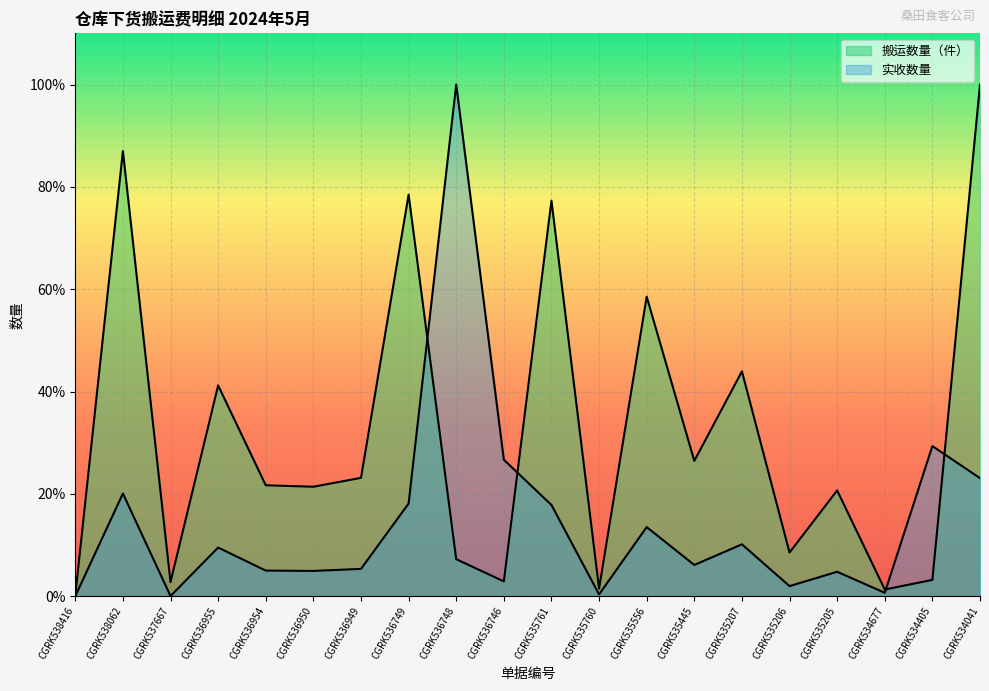

Reading left to right, what are all the values shown in this chart?

搬运数量（件）: CGRK538416=0.0	CGRK538062=0.9	CGRK537667=0.0	CGRK536955=0.4	CGRK536954=0.2	CGRK536950=0.2	CGRK536949=0.2	CGRK536749=0.8	CGRK536748=0.1	CGRK536746=0.0	CGRK535761=0.8	CGRK535760=0.0	CGRK535556=0.6	CGRK535445=0.3	CGRK535207=0.4	CGRK535206=0.1	CGRK535205=0.2	CGRK534677=0.0	CGRK534405=0.0	CGRK534041=1.0
实收数量: CGRK538416=0.0	CGRK538062=0.2	CGRK537667=0.0	CGRK536955=0.1	CGRK536954=0.1	CGRK536950=0.0	CGRK536949=0.1	CGRK536749=0.2	CGRK536748=1.0	CGRK536746=0.3	CGRK535761=0.2	CGRK535760=0.0	CGRK535556=0.1	CGRK535445=0.1	CGRK535207=0.1	CGRK535206=0.0	CGRK535205=0.0	CGRK534677=0.0	CGRK534405=0.3	CGRK534041=0.2